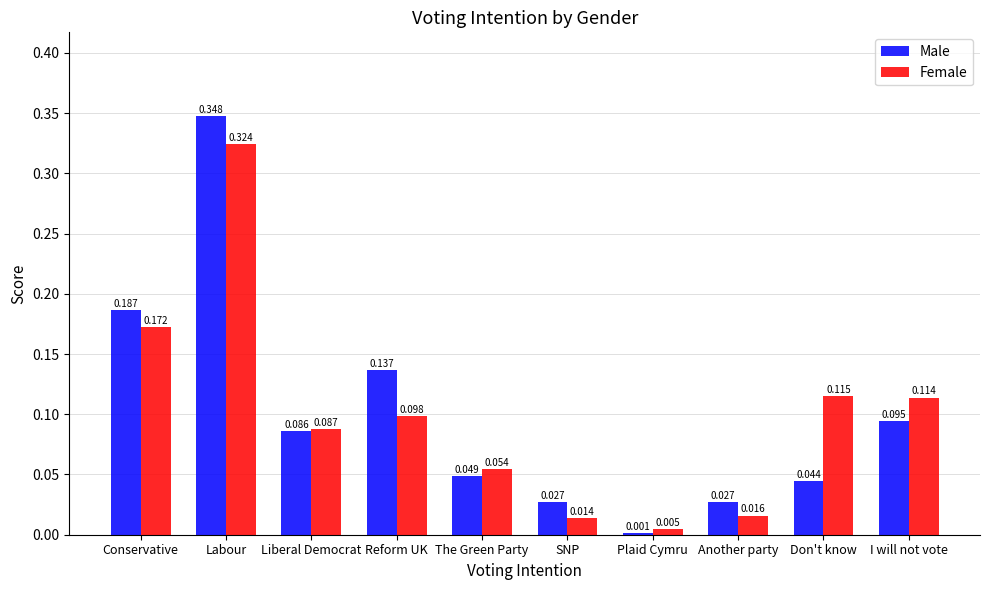

At which category is the sum across all series the highest?

Labour